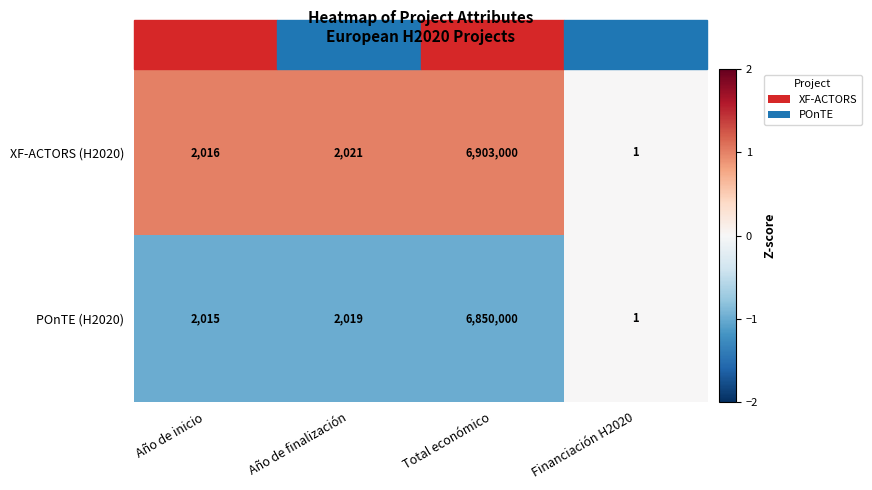

What is the minimum value shown in the chart?

1